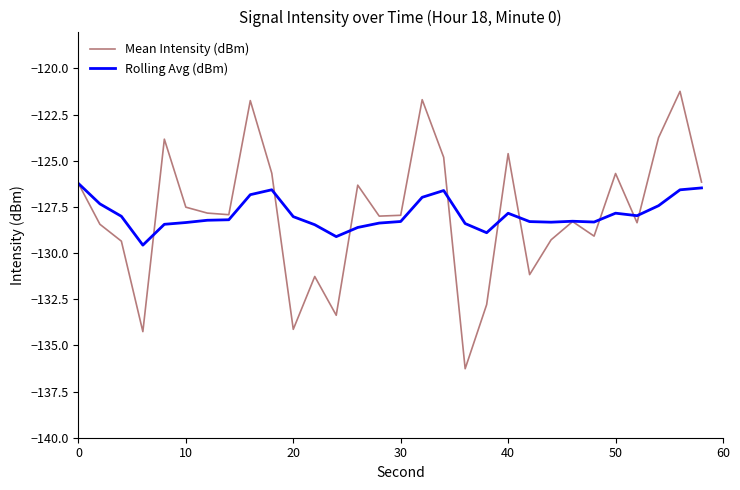

How many lines are shown in the chart?

2